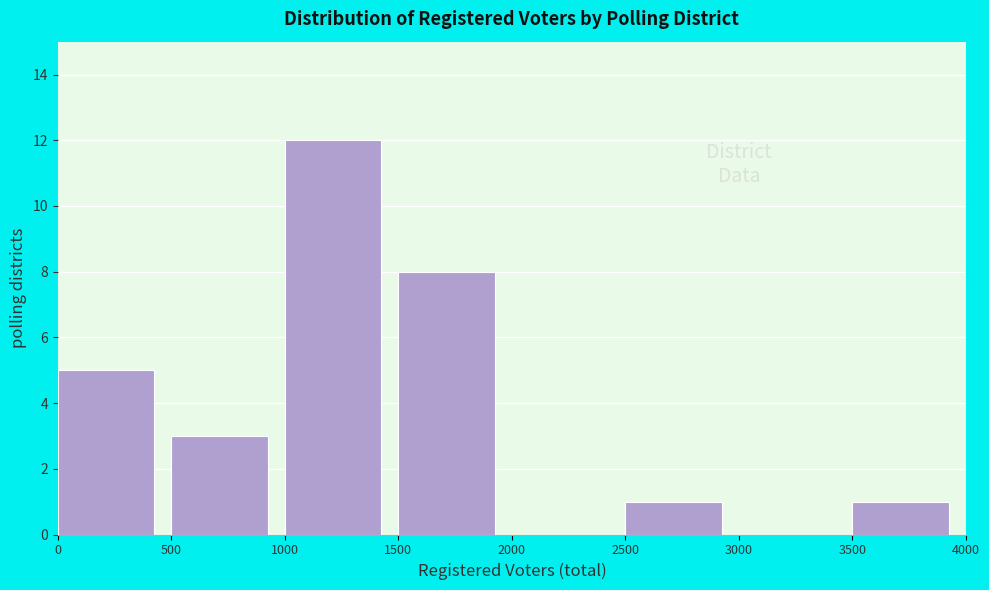

Over which range of the x-axis is the bar tallest?

1000 to 1500